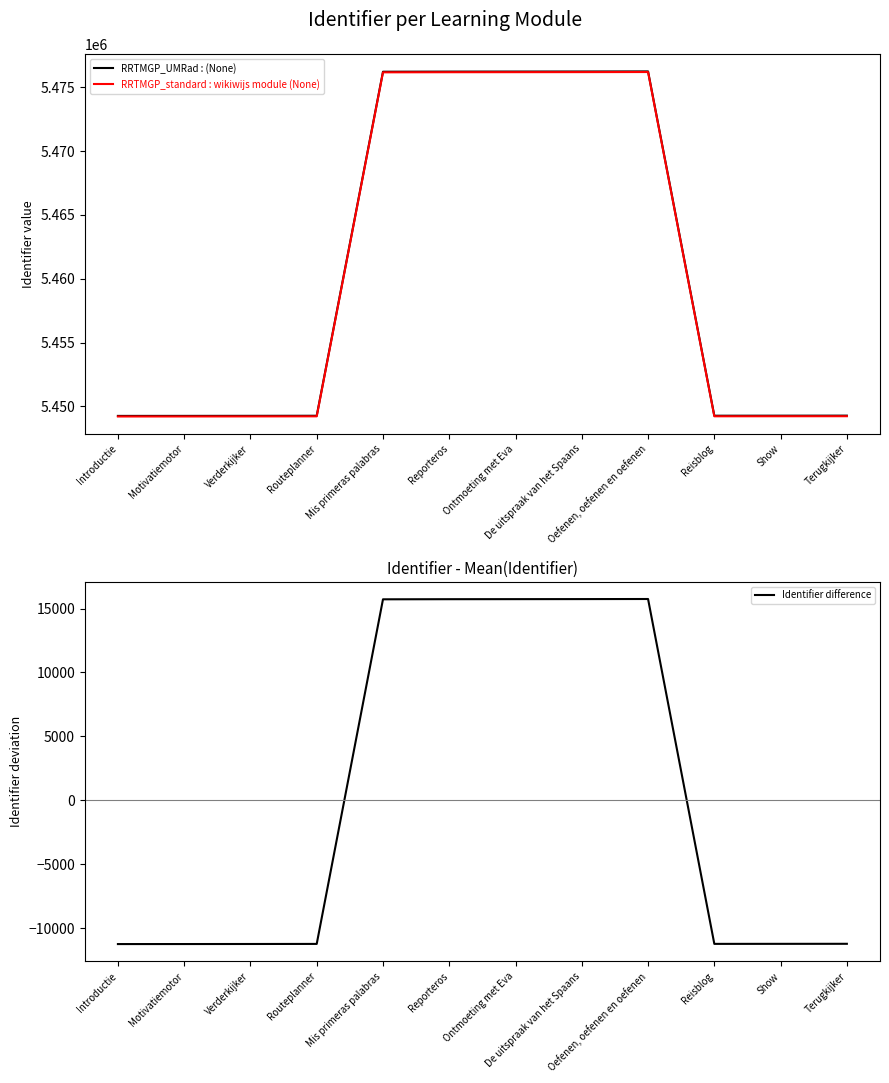

Reading right to left, list all the values displayed in this chart.

Identifier (primary): Terugkijker=5449277.0	Show=5449274.0	Reisblog=5449271.0	Oefenen, oefenen en oefenen=5476247.0	De uitspraak van het Spaans=5476240.0	Ontmoeting met Eva=5476236.0	Reporteros=5476232.0	Mis primeras palabras=5476223.0	Routeplanner=5449268.0	Verderkijker=5449262.0	Motivatiemotor=5449258.0	Introductie=5449256.0
Identifier (secondary): Terugkijker=5449232.1	Show=5449229.1	Reisblog=5449226.1	Oefenen, oefenen en oefenen=5476199.4	De uitspraak van het Spaans=5476192.4	Ontmoeting met Eva=5476188.4	Reporteros=5476184.4	Mis primeras palabras=5476175.4	Routeplanner=5449223.1	Verderkijker=5449217.1	Motivatiemotor=5449213.1	Introductie=5449211.1
Identifier difference: Terugkijker=-11226.7	Show=-11229.7	Reisblog=-11232.7	Oefenen, oefenen en oefenen=15743.3	De uitspraak van het Spaans=15736.3	Ontmoeting met Eva=15732.3	Reporteros=15728.3	Mis primeras palabras=15719.3	Routeplanner=-11235.7	Verderkijker=-11241.7	Motivatiemotor=-11245.7	Introductie=-11247.7